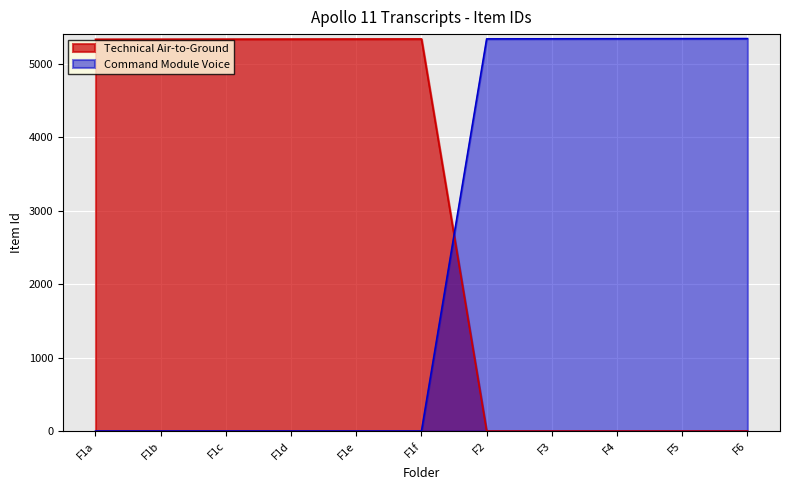

Which series ends up on top after the final intersection of Command Module Voice and Technical Air-to-Ground?

Command Module Voice